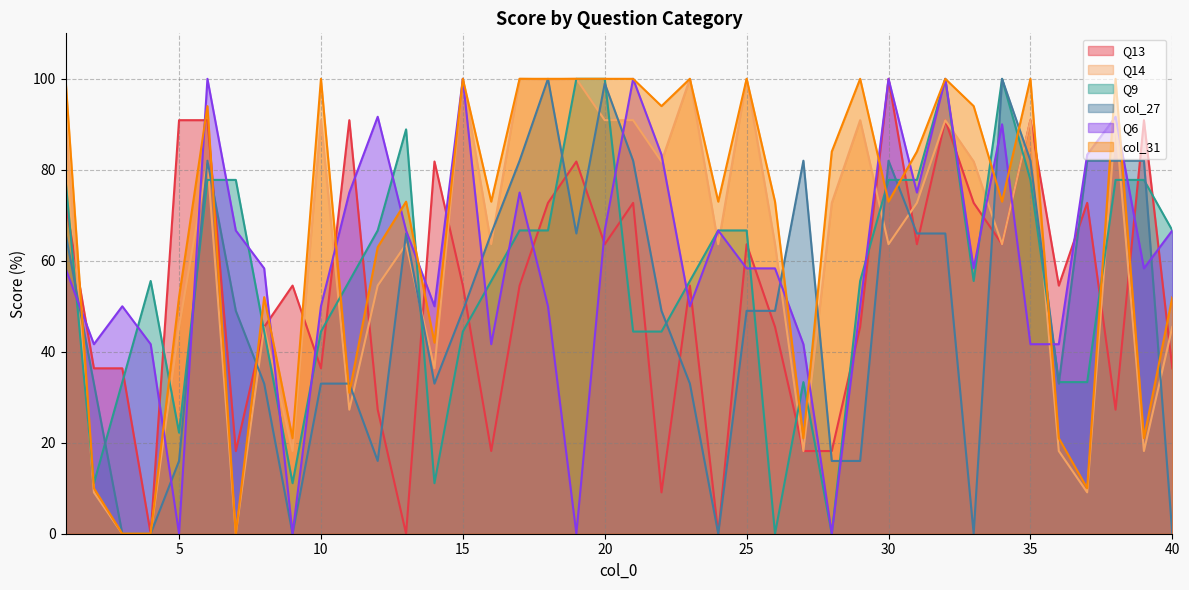

At which category does col_27 reach its first local peak?

6